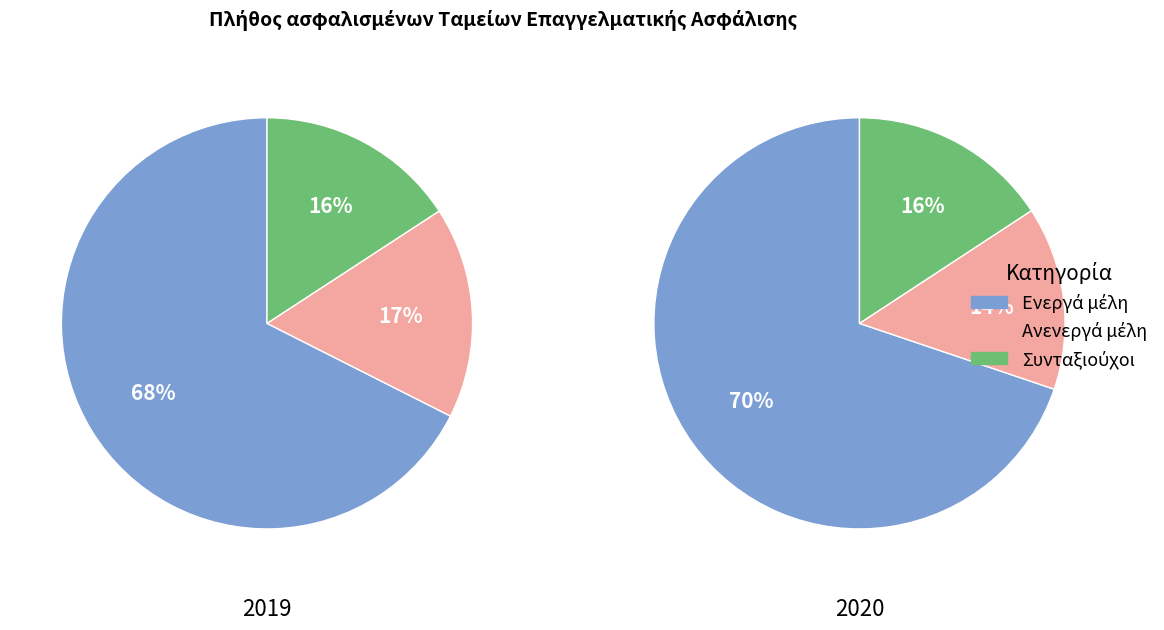

Which slice represents more than half of the pie?

Ενεργά μέλη